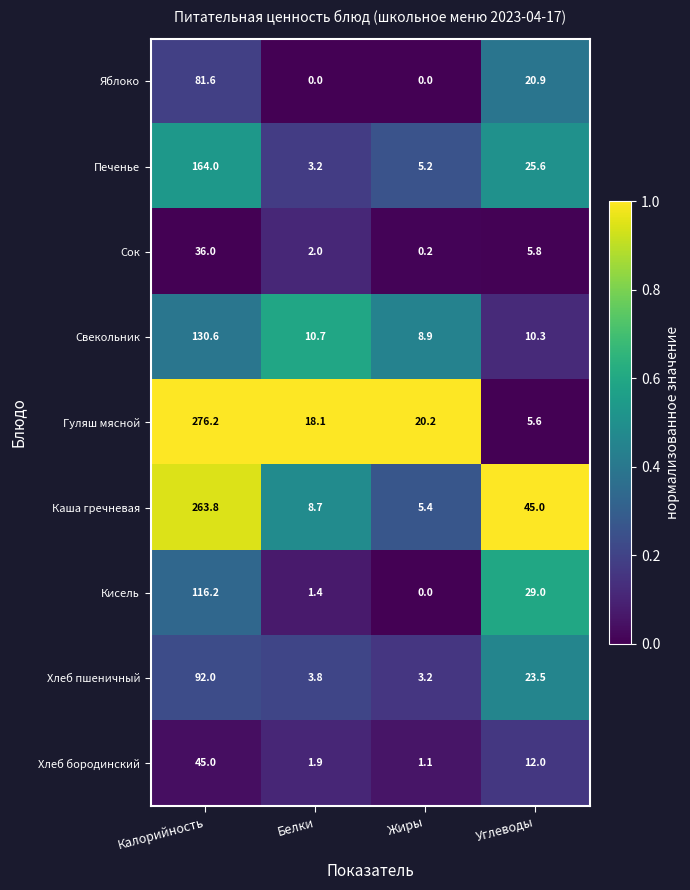

What is the difference between the maximum and second lowest values in the Печенье series?

158.8